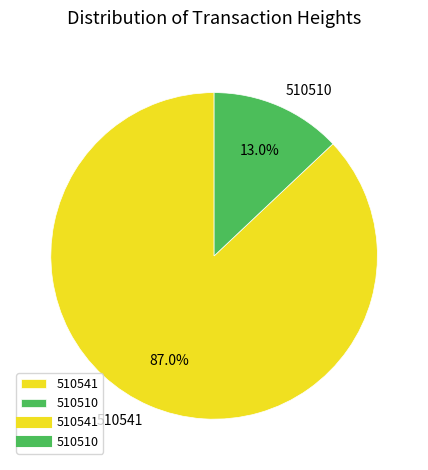

Is 510510 the majority of the pie?

No